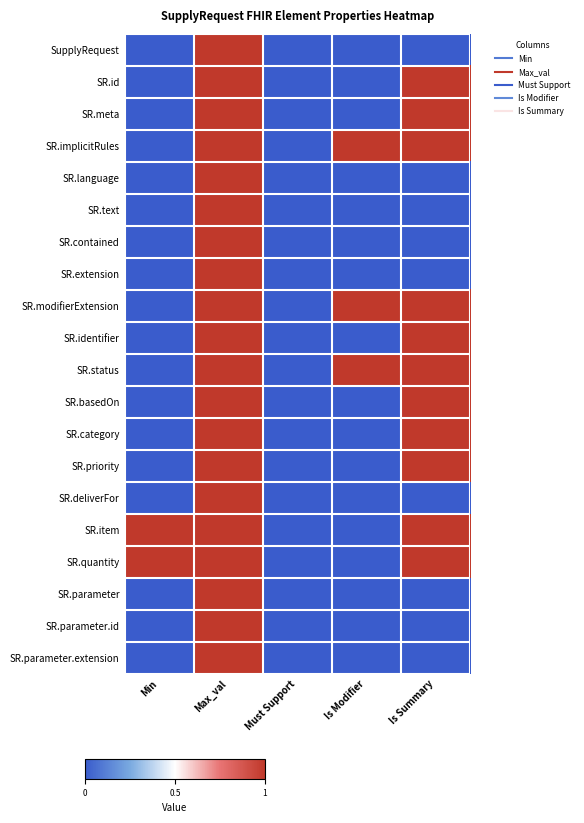

Reading left to right, what are all the values shown in this chart?

SupplyRequest: Min=0	Max_val=1	Must Support=0	Is Modifier=0	Is Summary=0
SR.id: Min=0	Max_val=1	Must Support=0	Is Modifier=0	Is Summary=1
SR.meta: Min=0	Max_val=1	Must Support=0	Is Modifier=0	Is Summary=1
SR.implicitRules: Min=0	Max_val=1	Must Support=0	Is Modifier=1	Is Summary=1
SR.language: Min=0	Max_val=1	Must Support=0	Is Modifier=0	Is Summary=0
SR.text: Min=0	Max_val=1	Must Support=0	Is Modifier=0	Is Summary=0
SR.contained: Min=0	Max_val=1	Must Support=0	Is Modifier=0	Is Summary=0
SR.extension: Min=0	Max_val=1	Must Support=0	Is Modifier=0	Is Summary=0
SR.modifierExtension: Min=0	Max_val=1	Must Support=0	Is Modifier=1	Is Summary=1
SR.identifier: Min=0	Max_val=1	Must Support=0	Is Modifier=0	Is Summary=1
SR.status: Min=0	Max_val=1	Must Support=0	Is Modifier=1	Is Summary=1
SR.basedOn: Min=0	Max_val=1	Must Support=0	Is Modifier=0	Is Summary=1
SR.category: Min=0	Max_val=1	Must Support=0	Is Modifier=0	Is Summary=1
SR.priority: Min=0	Max_val=1	Must Support=0	Is Modifier=0	Is Summary=1
SR.deliverFor: Min=0	Max_val=1	Must Support=0	Is Modifier=0	Is Summary=0
SR.item: Min=1	Max_val=1	Must Support=0	Is Modifier=0	Is Summary=1
SR.quantity: Min=1	Max_val=1	Must Support=0	Is Modifier=0	Is Summary=1
SR.parameter: Min=0	Max_val=1	Must Support=0	Is Modifier=0	Is Summary=0
SR.parameter.id: Min=0	Max_val=1	Must Support=0	Is Modifier=0	Is Summary=0
SR.parameter.extension: Min=0	Max_val=1	Must Support=0	Is Modifier=0	Is Summary=0